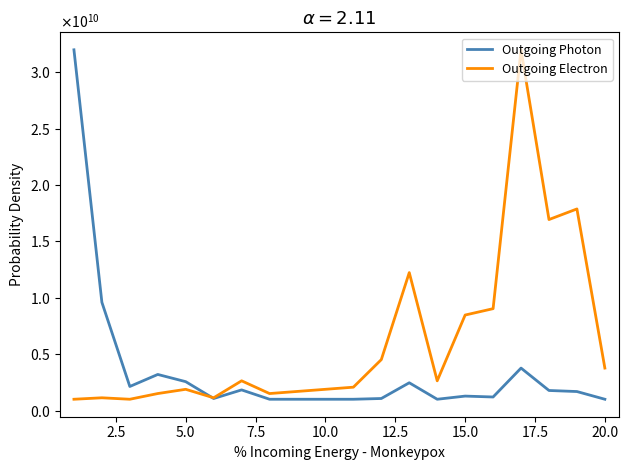

Which series has the widest spread of values?

Outgoing Photon